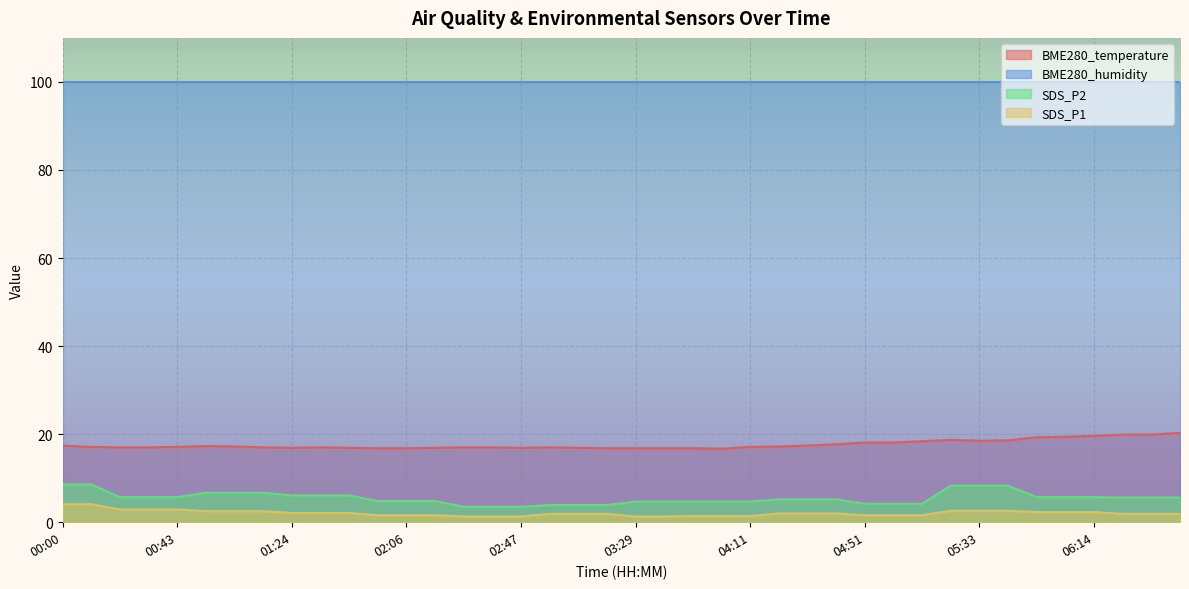

Does the chart display data point markers on the line(s)?

No